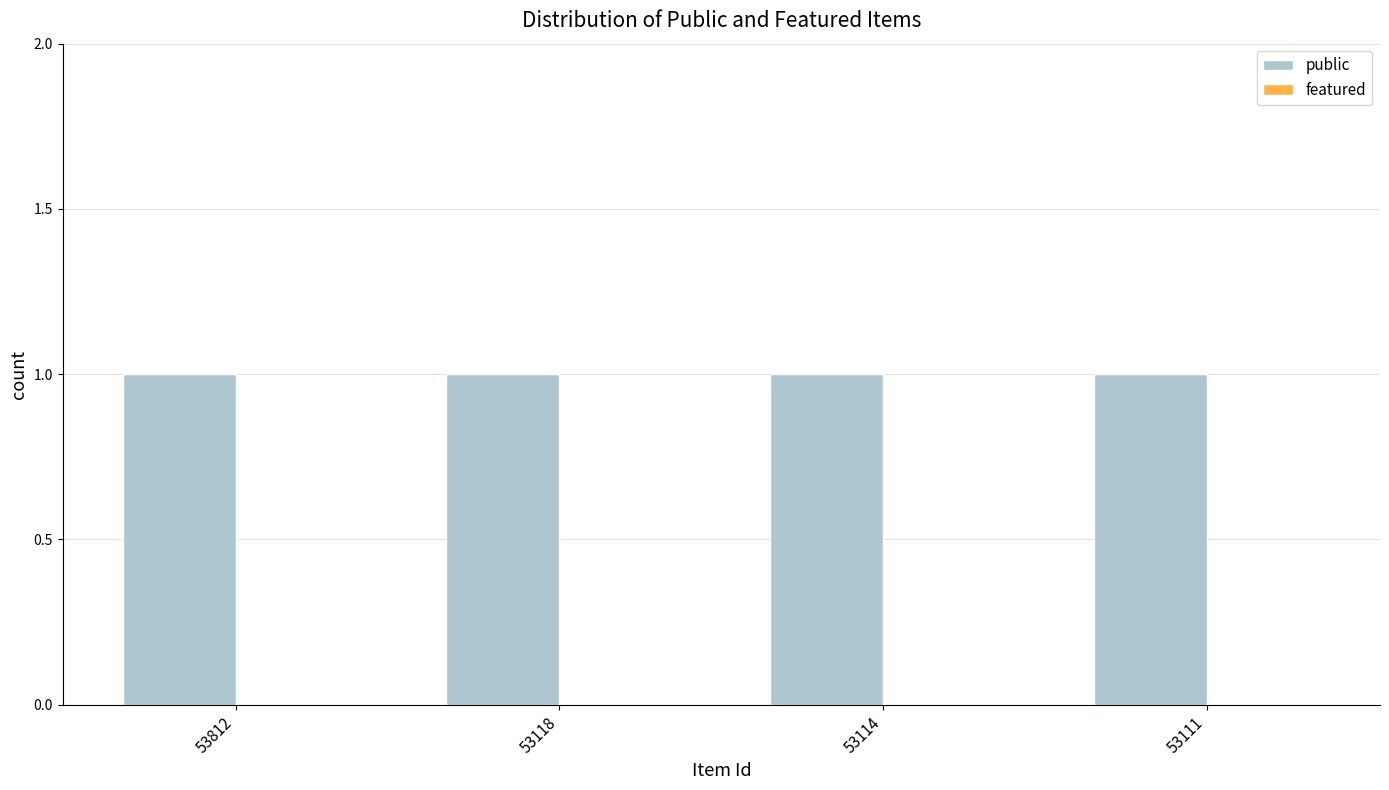

Which category has the lowest value in the featured series?

53812